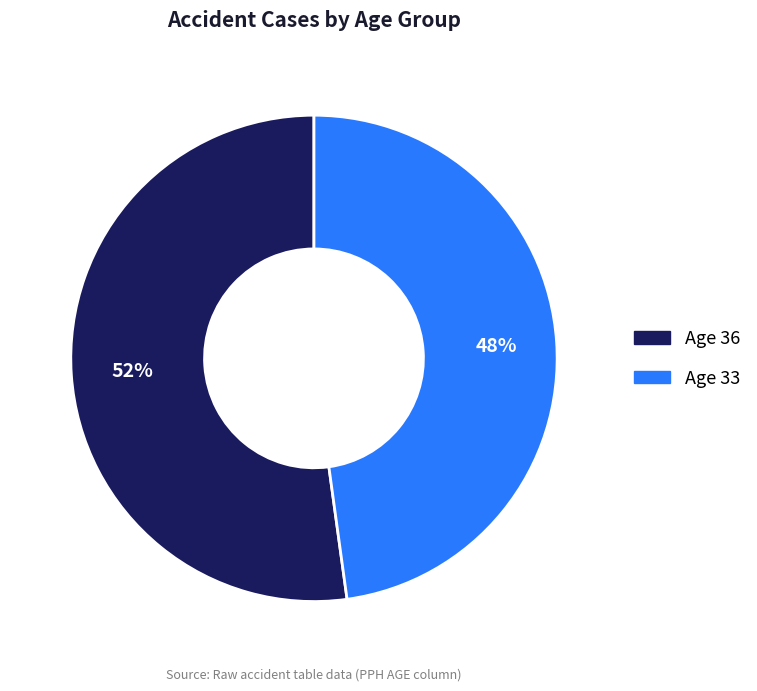

To the nearest percent, what percentage of the pie is Age 36?

52%